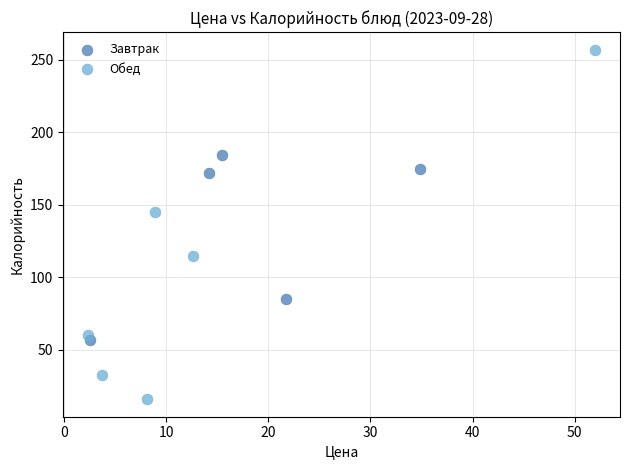

What are all the series names shown in the legend?

Завтрак, Обед